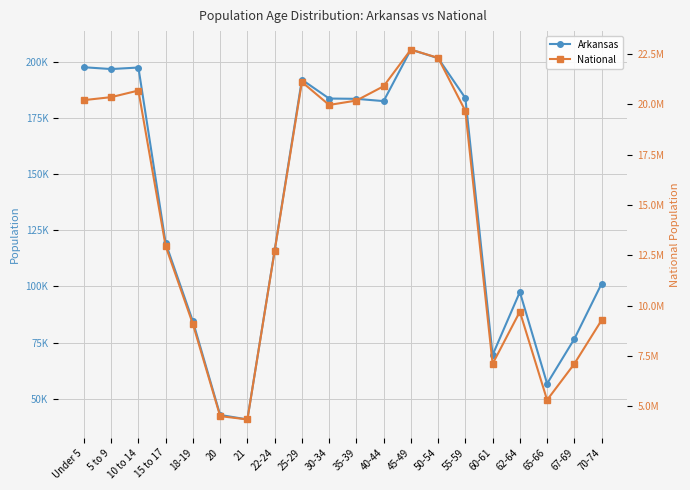

True or false: Arkansas and National cross at least once.

False